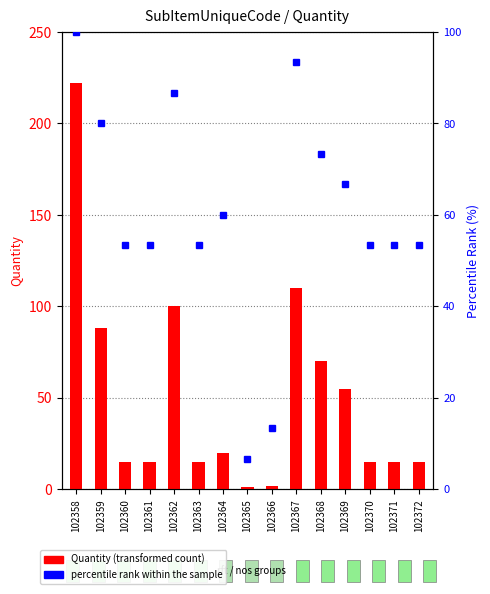

What is the difference between the maximum and second lowest values in the percentile rank within the sample series?

86.7